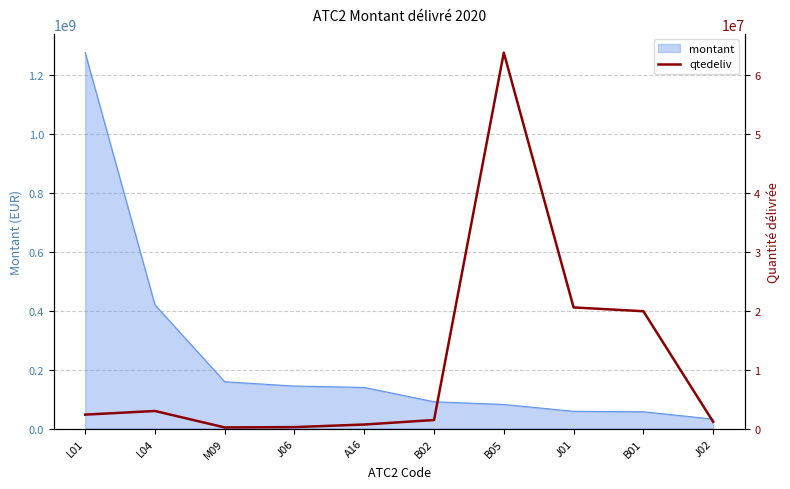

True or false: the data has more than 2 interior local peaks.

False